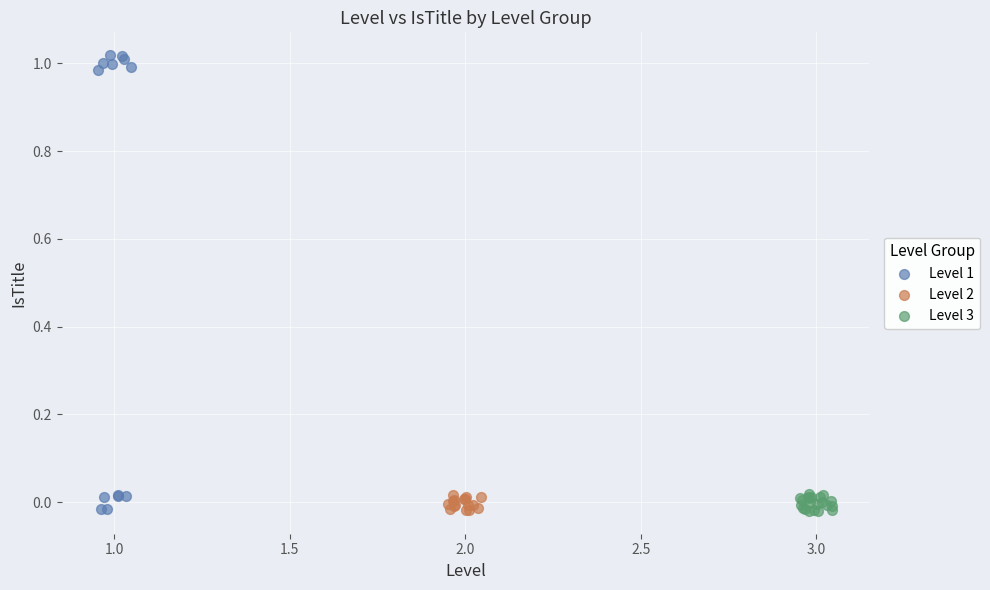

Which series has the largest Y range (max minus min)?

Level 1